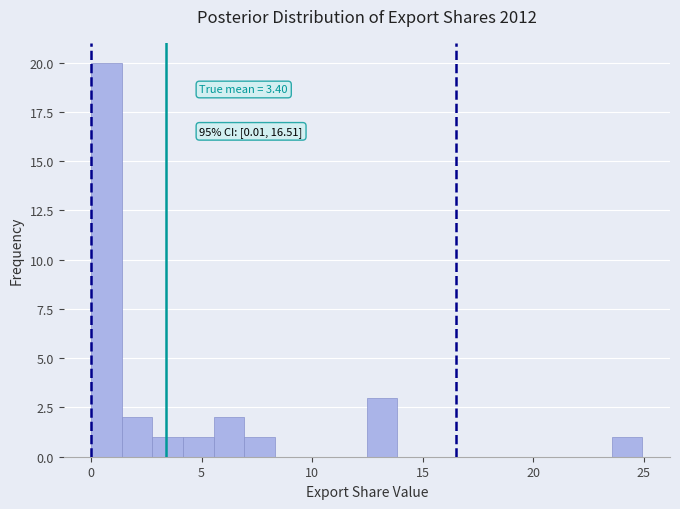

Read against the x-axis, roughly where is the centre of the tallest bar?

0.5